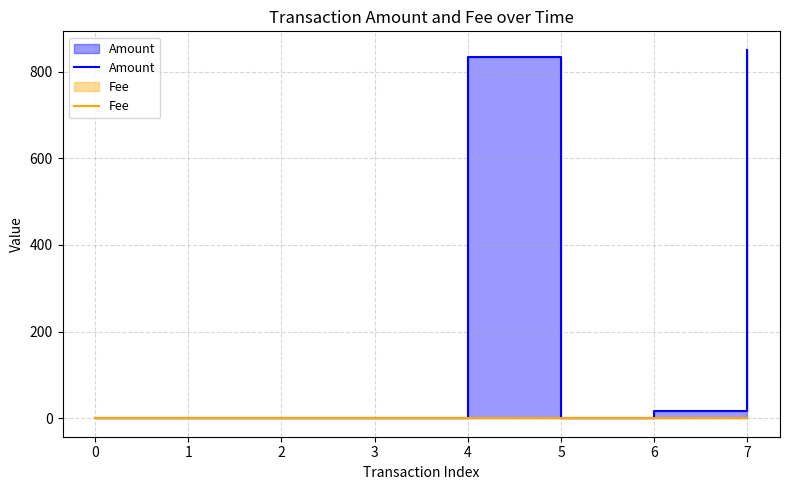

Which series has the largest total across all categories?

Amount